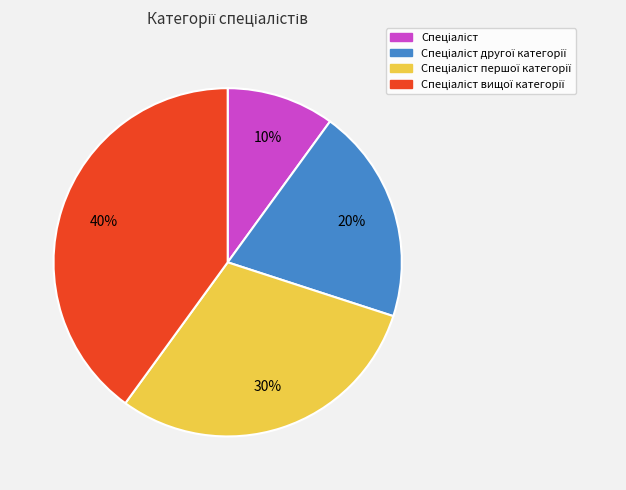

How many segments does this pie chart have?

4